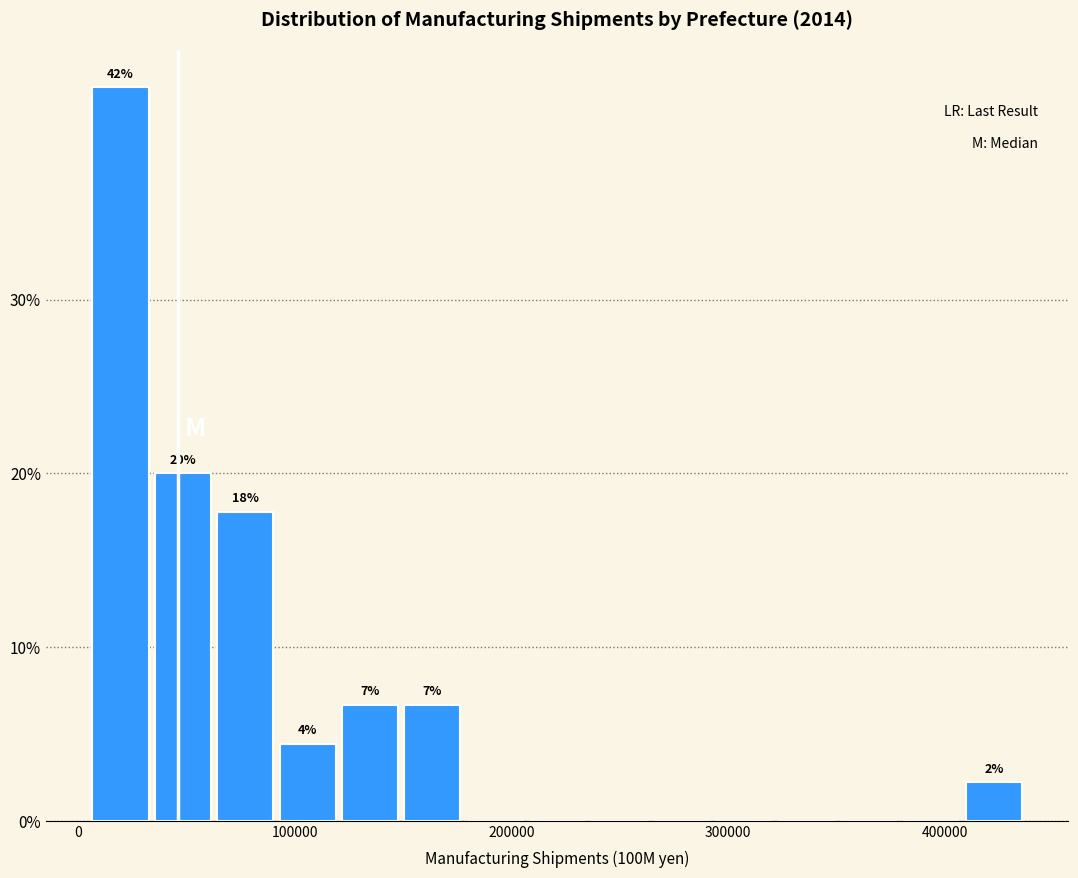

Around what value on the x-axis is the tallest bar? Give the approximate position of its centre, as read against the axis.

20000